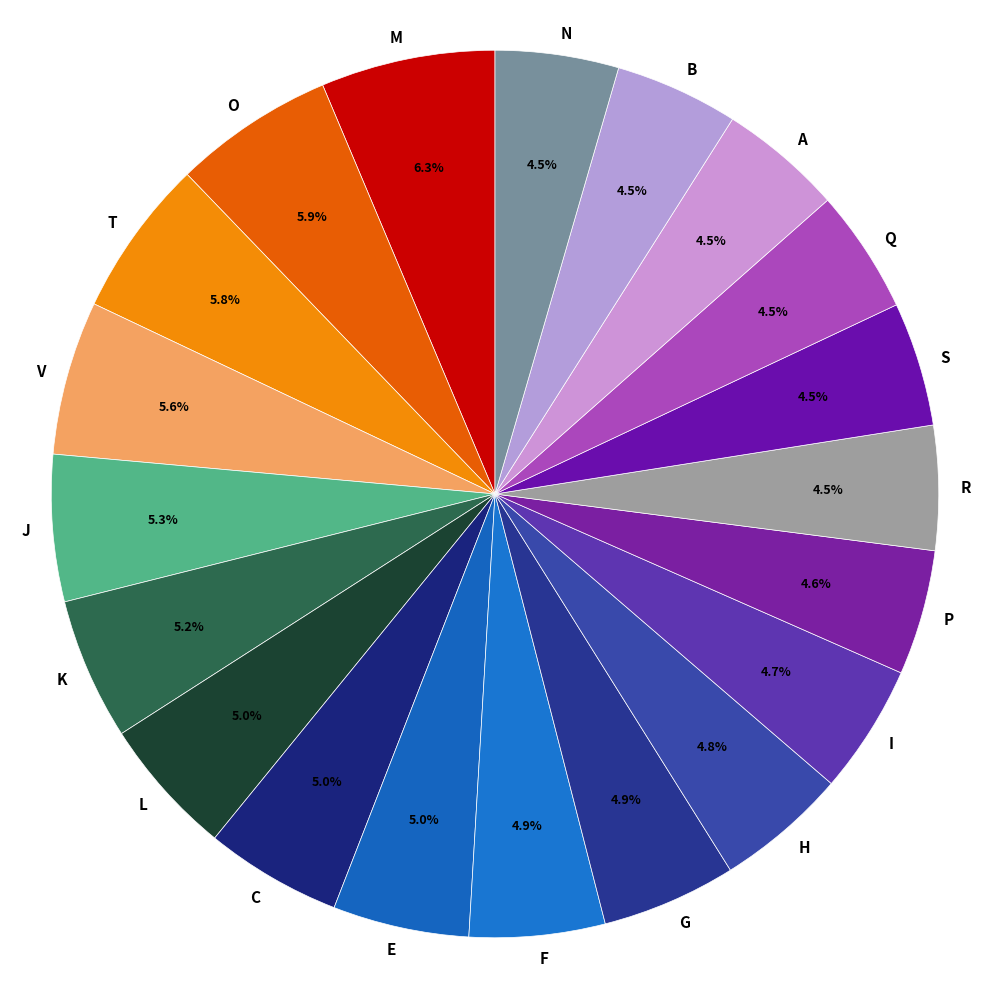

Does G represent more than half of the total?

No